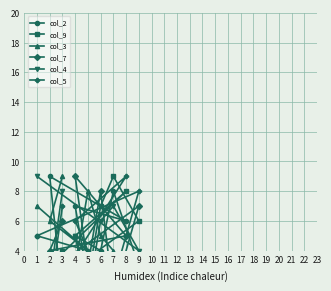

True or false: col_3 and col_7 intersect in this chart.

True